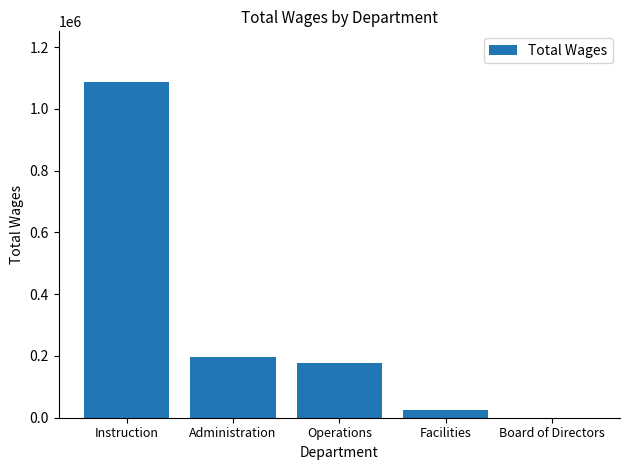

True or false: the data shows 351467 at Board of Directors.

False